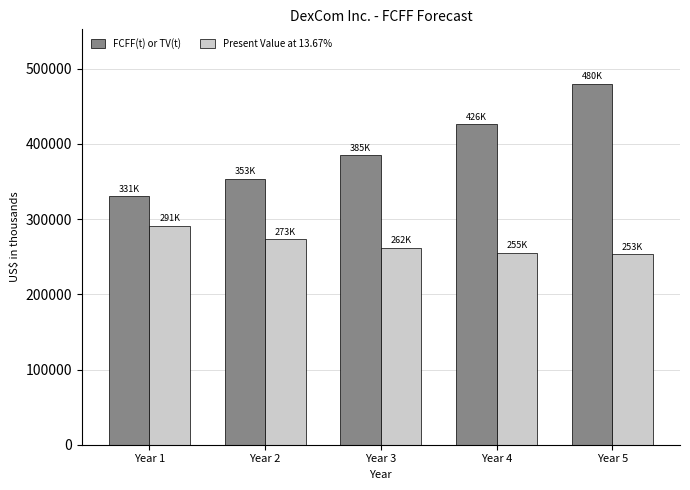

What is the maximum value for Present Value at 13.67%?

291230